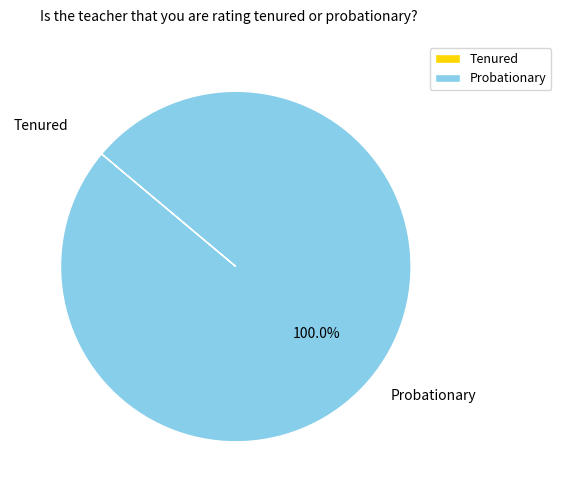

Which slice represents more than half of the pie?

Probationary